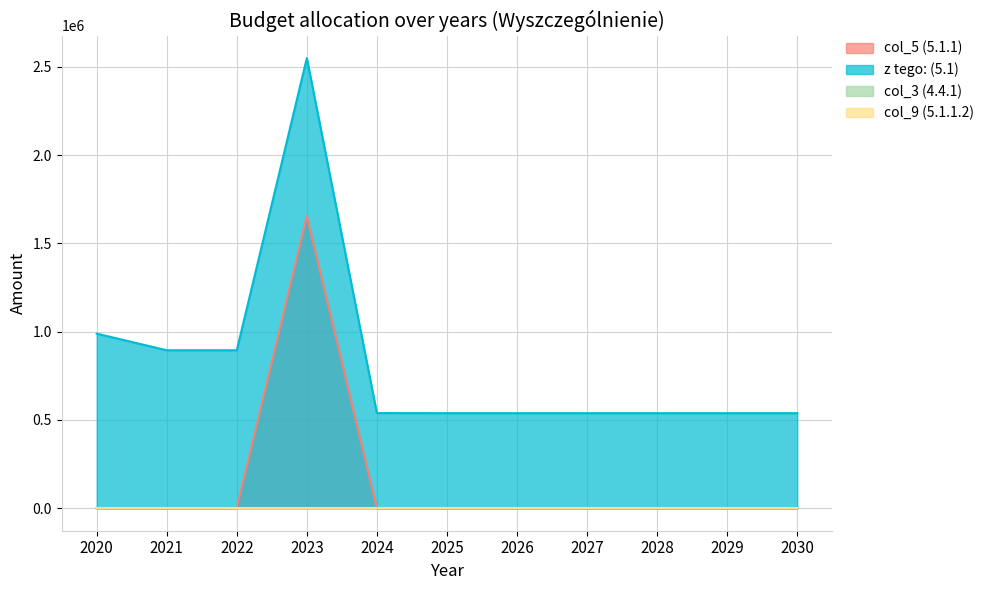

The col_5 (5.1.1) series shows 0.0 at 2030. True or false?

True